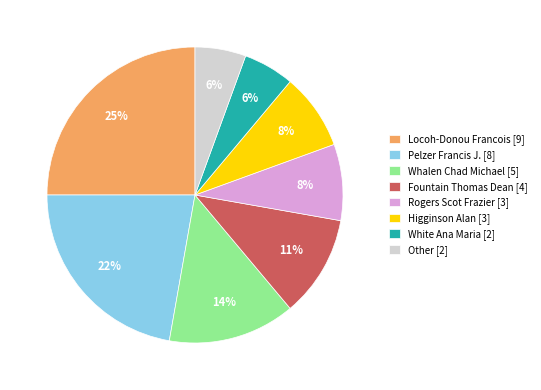

To the nearest percent, what percentage of the pie is Whalen Chad Michael?

14%